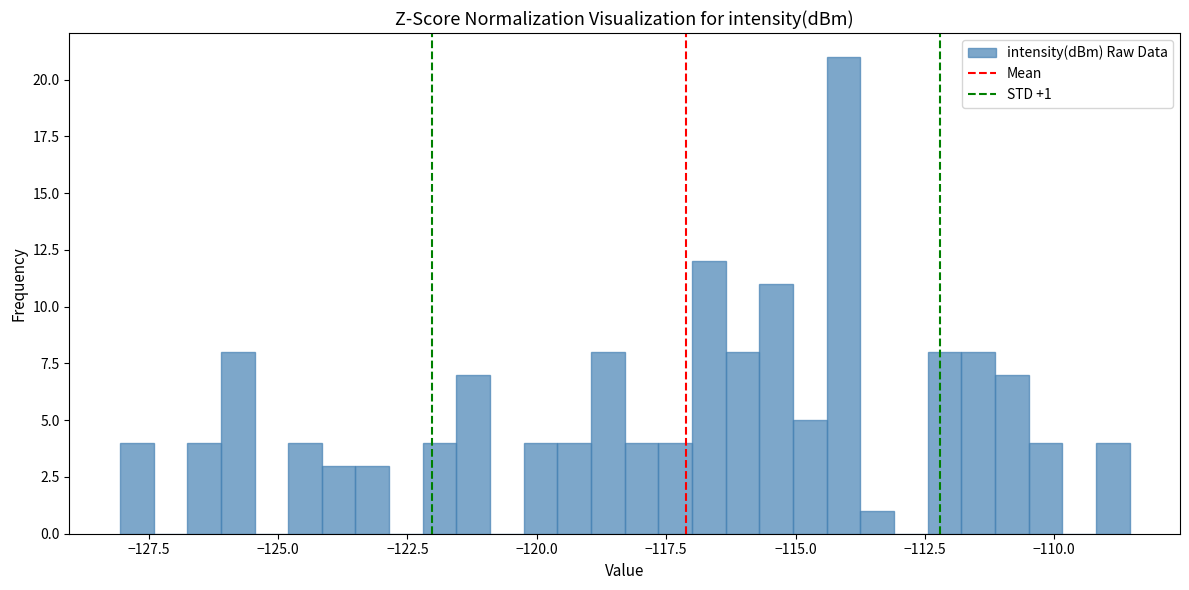

Around what value on the x-axis is the tallest bar? Give the approximate position of its centre, as read against the axis.

-114.0